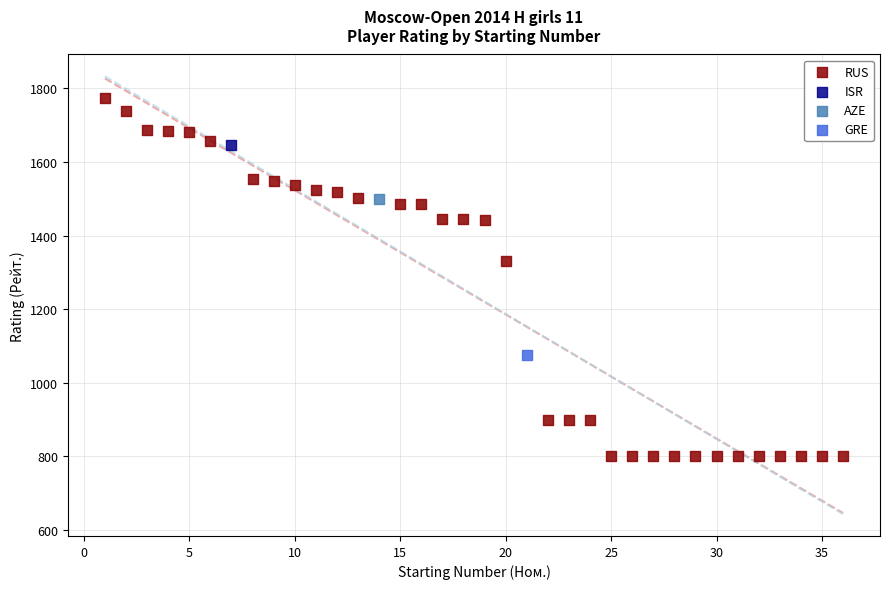

What are all the series names shown in the legend?

RUS, ISR, AZE, GRE